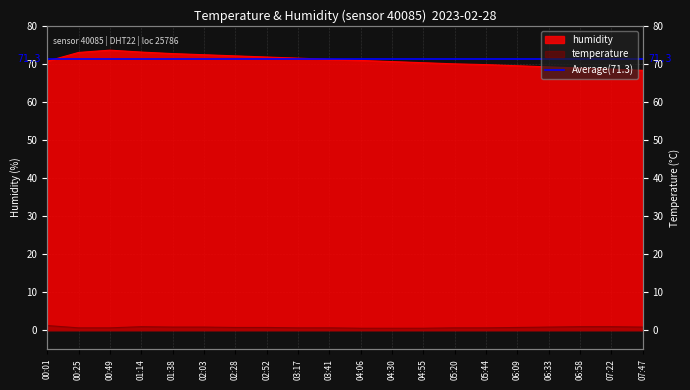

Between 01:14 and 02:28, which is larger?

01:14